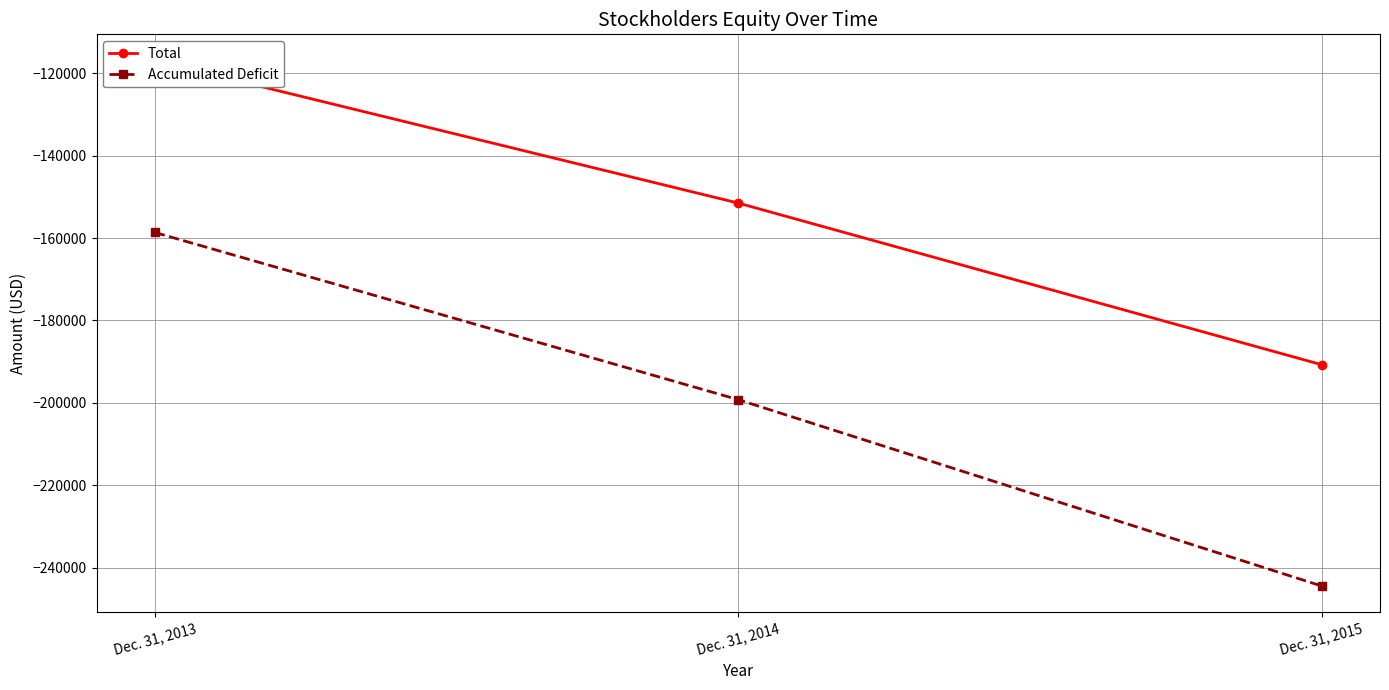

Rank the categories by Total value from lowest to highest.

Dec. 31, 2015, Dec. 31, 2014, Dec. 31, 2013